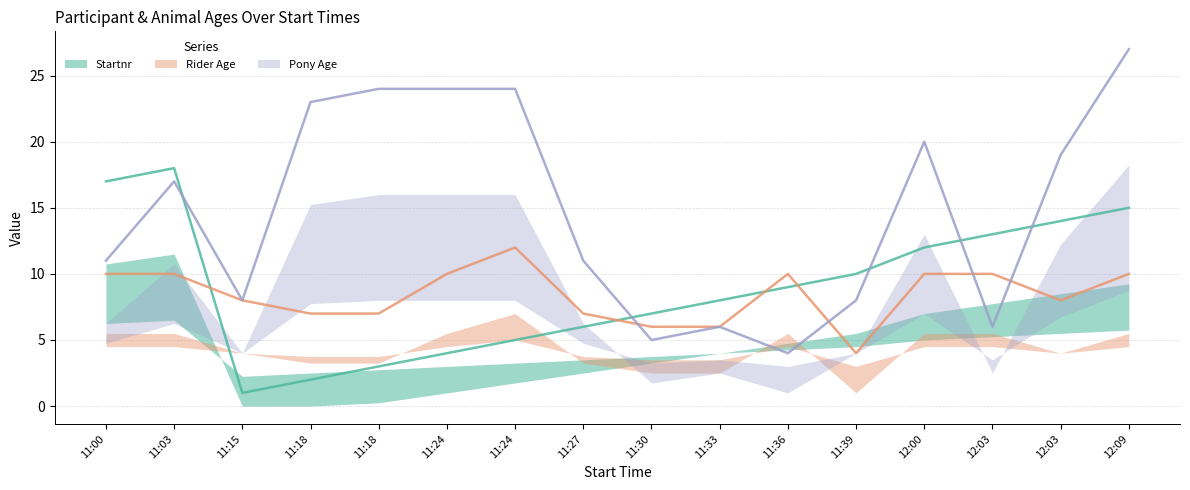

Between 11:24 and 11:27, which is larger?

11:27